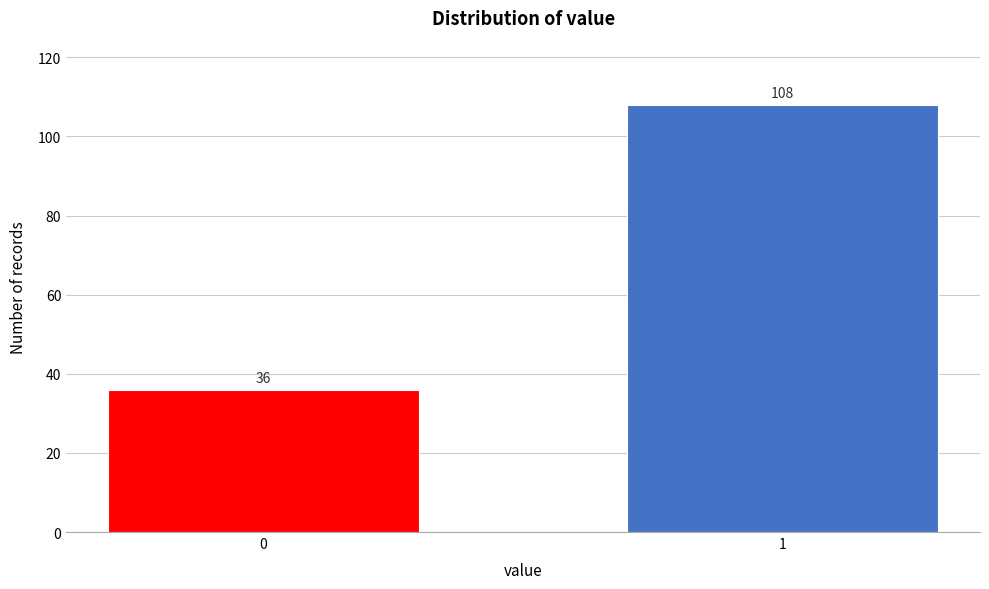

Reading left to right, list all the values displayed in this chart.

36	108